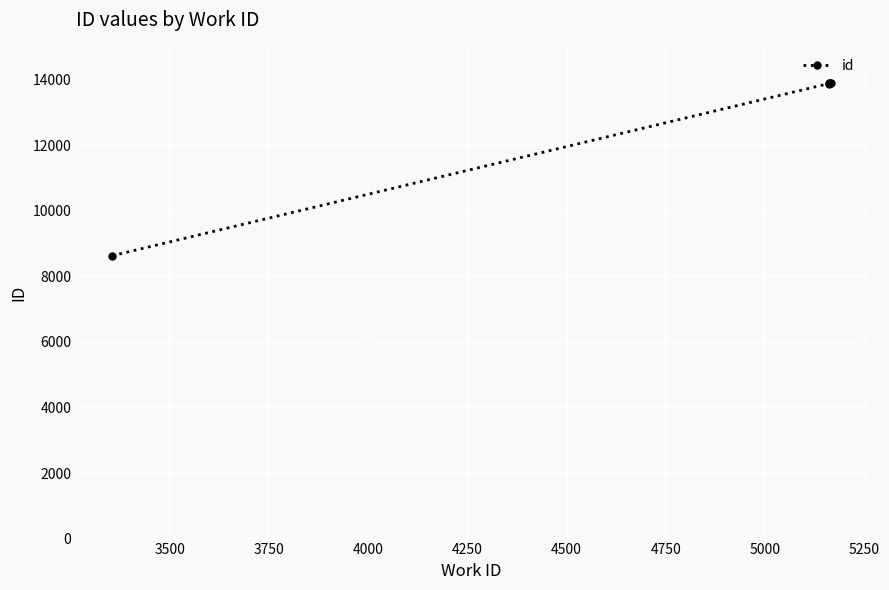

How many data points does each series have?

5